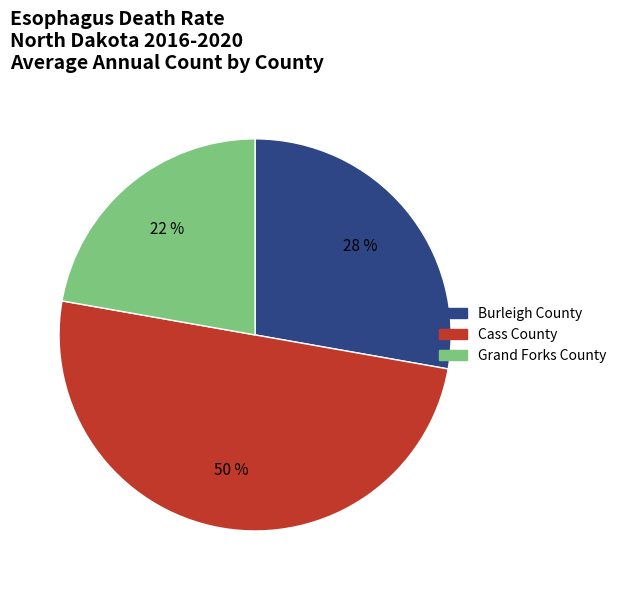

Which category has the biggest portion of the pie?

Cass County